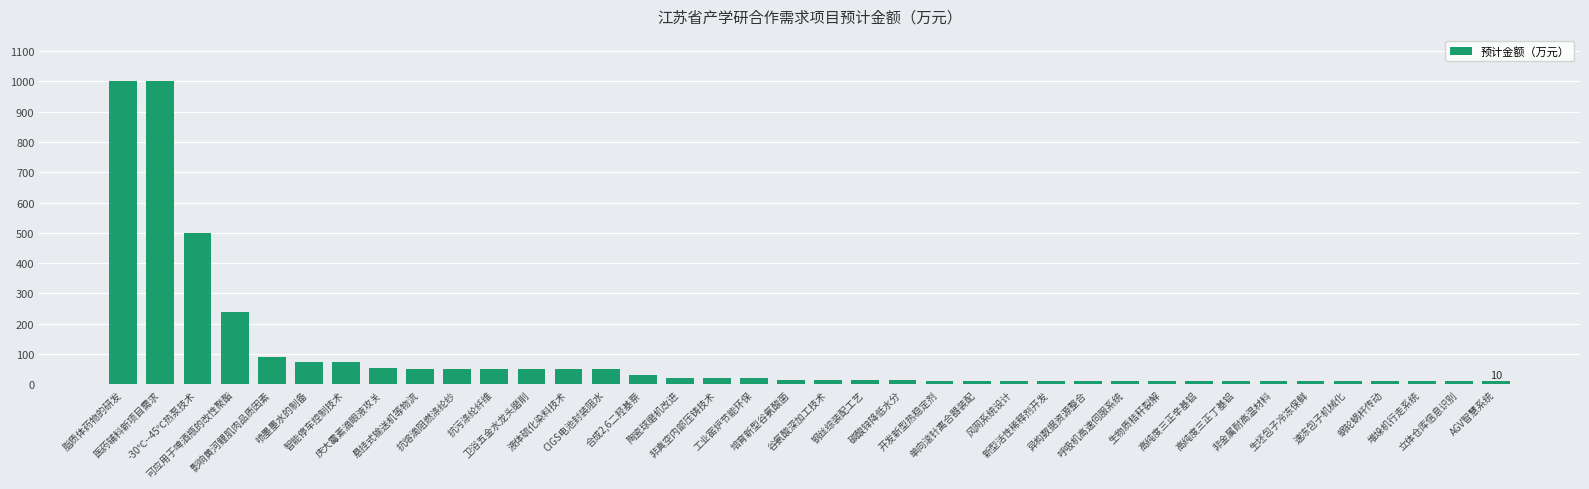

Where is the data nearest to the value 505?

-30℃--45℃热泵技术